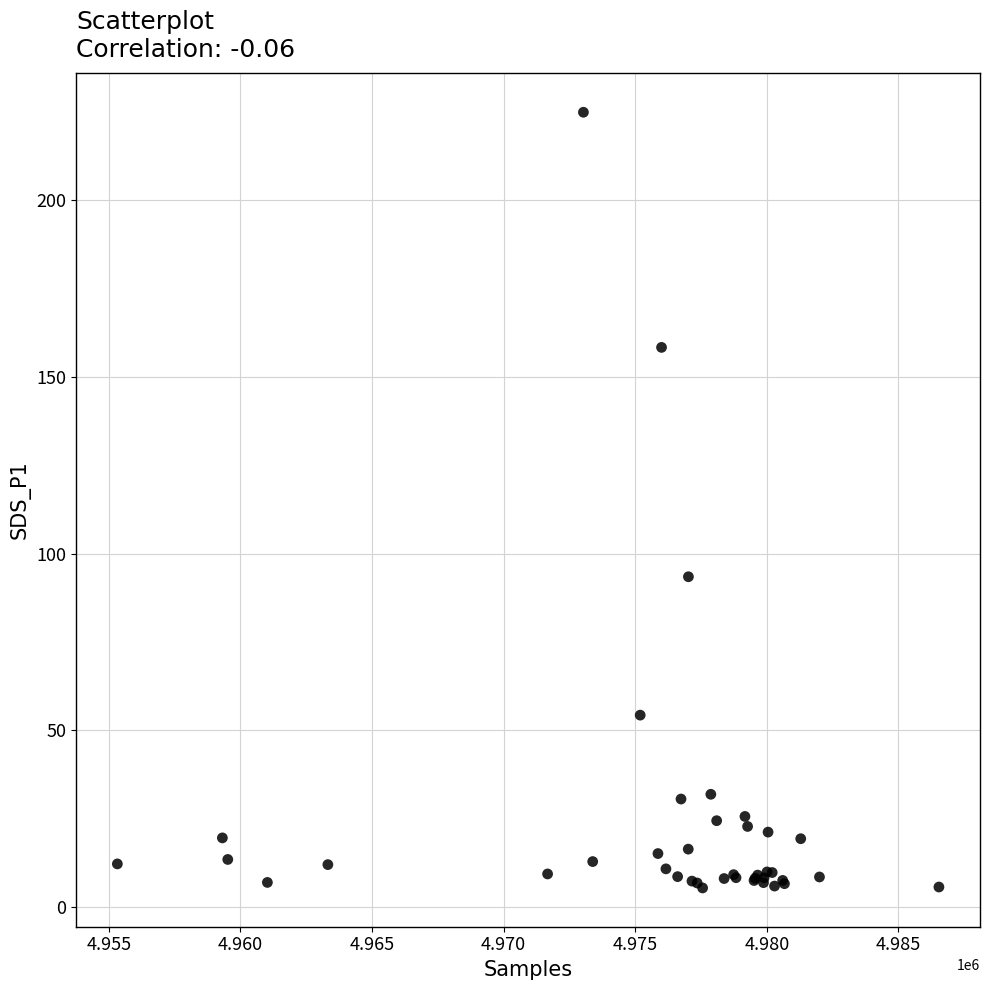

What Y value in the scatter plot is closest to 115?

93.4